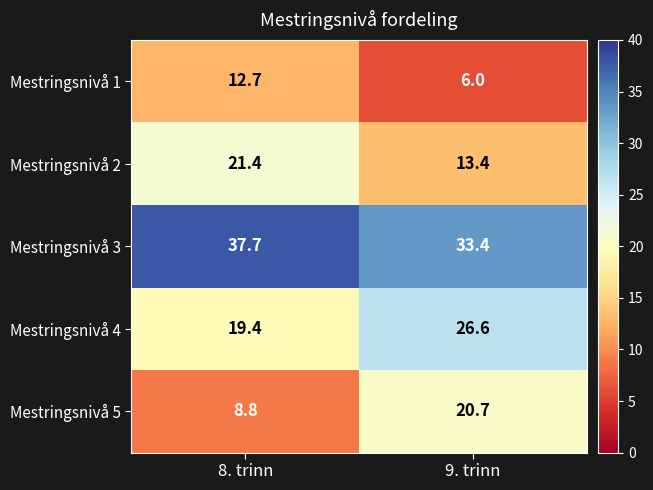

Reading left to right, list all the values displayed in this chart.

Mestringsnivå 1: 12.7	6.0
Mestringsnivå 2: 21.4	13.4
Mestringsnivå 3: 37.7	33.4
Mestringsnivå 4: 19.4	26.6
Mestringsnivå 5: 8.8	20.7